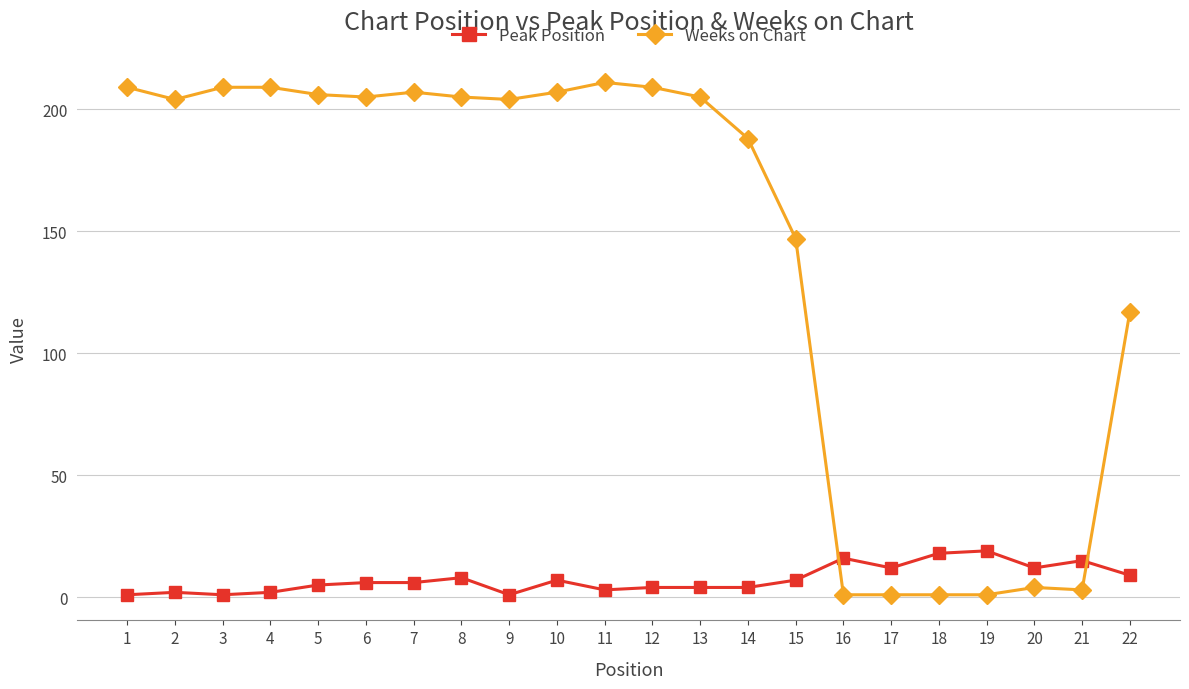

What is the difference between the second highest and second lowest values in the Weeks on Chart series?

208